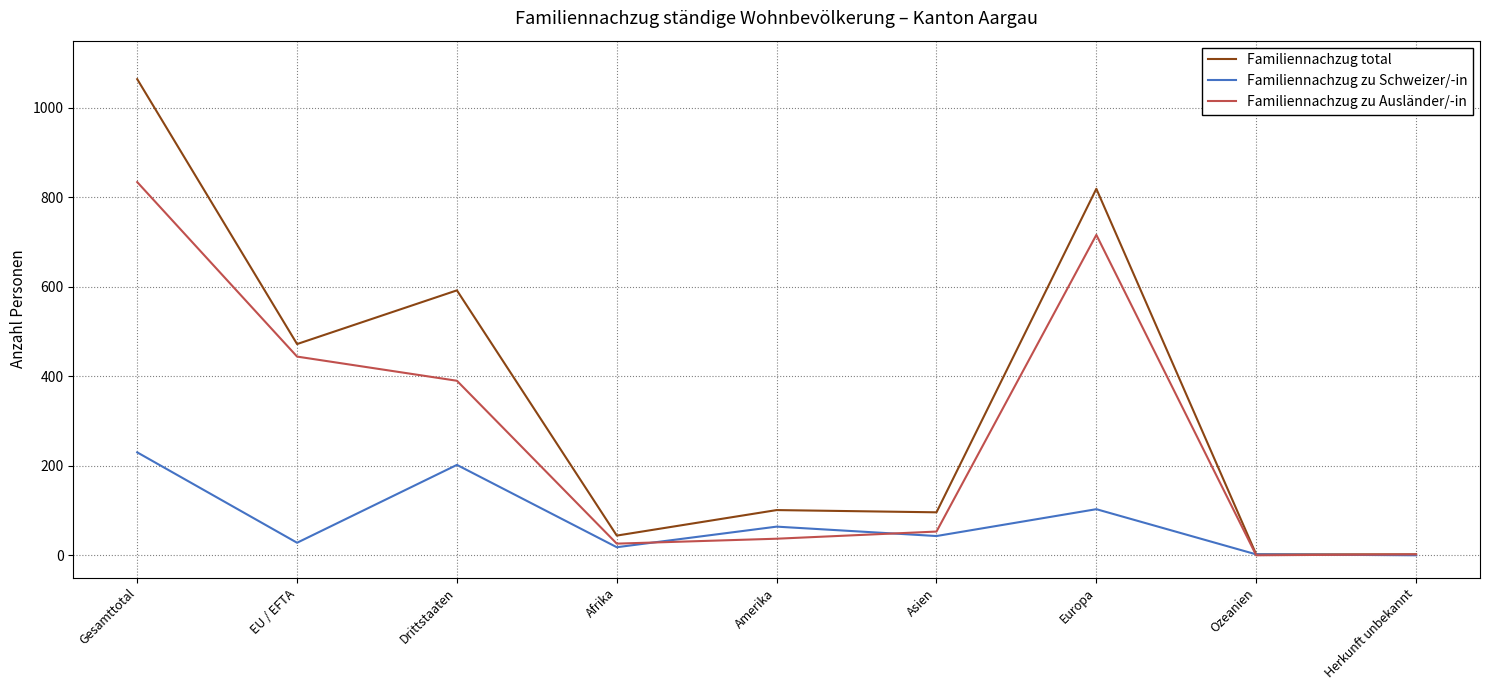

What is the maximum value for Familiennachzug zu Ausländer/-in?

834